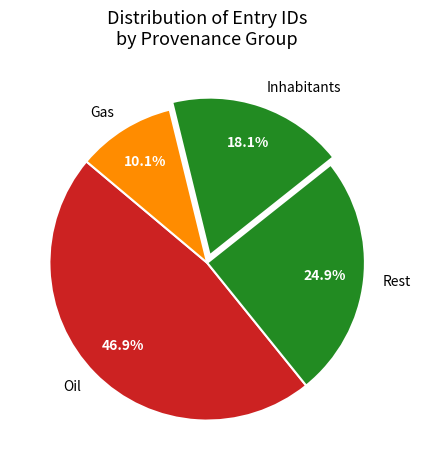

Do Inhabitants and Gas together represent more than half of the pie?

No